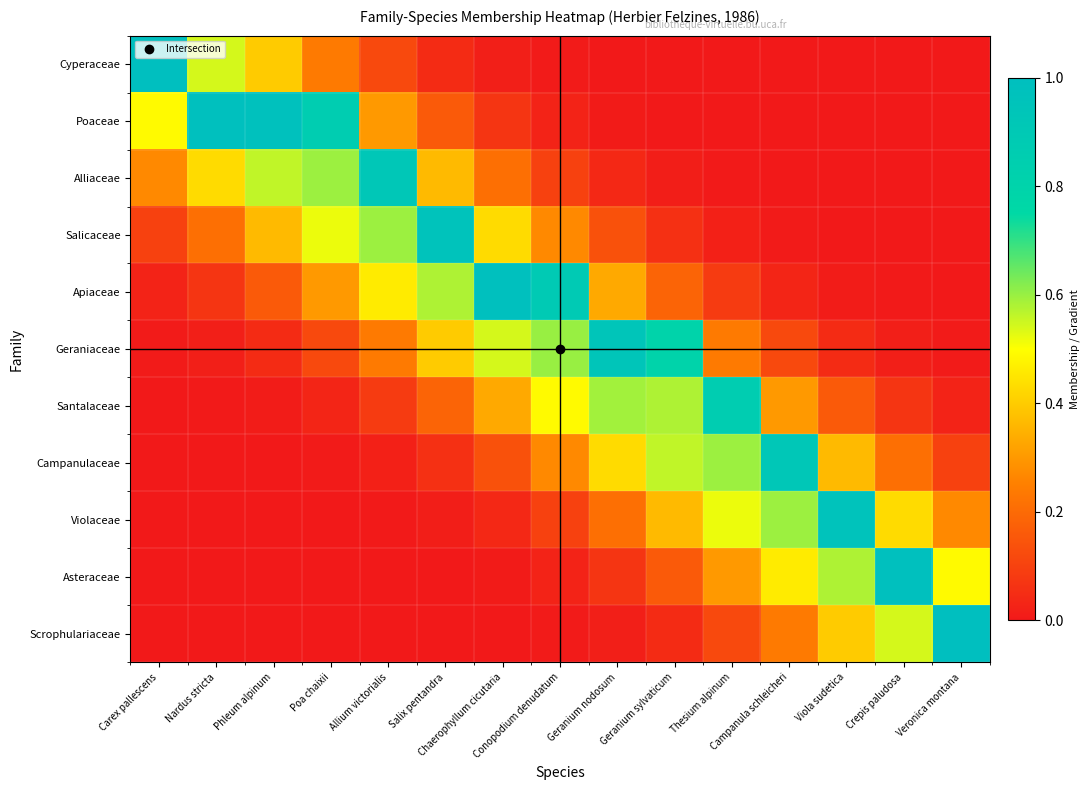

Reading left to right, list all the values displayed in this chart.

Cyperaceae: Carex pallescens=1.0	Nardus stricta=0.5	Phleum alpinum=0.4	Poa chaixii=0.2	Allium victorialis=0.1	Salix pentandra=0.0	Chaerophyllum cicutaria=0.0	Conopodium denudatum=0.0	Geranium nodosum=0.0	Geranium sylvaticum=0.0	Thesium alpinum=0.0	Campanula schleicheri=0.0	Viola sudetica=0.0	Crepis paludosa=0.0	Veronica montana=0.0
Poaceae: Carex pallescens=0.5	Nardus stricta=1.0	Phleum alpinum=1.0	Poa chaixii=0.9	Allium victorialis=0.3	Salix pentandra=0.2	Chaerophyllum cicutaria=0.1	Conopodium denudatum=0.0	Geranium nodosum=0.0	Geranium sylvaticum=0.0	Thesium alpinum=0.0	Campanula schleicheri=0.0	Viola sudetica=0.0	Crepis paludosa=0.0	Veronica montana=0.0
Alliaceae: Carex pallescens=0.3	Nardus stricta=0.4	Phleum alpinum=0.6	Poa chaixii=0.6	Allium victorialis=0.9	Salix pentandra=0.4	Chaerophyllum cicutaria=0.2	Conopodium denudatum=0.1	Geranium nodosum=0.0	Geranium sylvaticum=0.0	Thesium alpinum=0.0	Campanula schleicheri=0.0	Viola sudetica=0.0	Crepis paludosa=0.0	Veronica montana=0.0
Salicaceae: Carex pallescens=0.1	Nardus stricta=0.2	Phleum alpinum=0.4	Poa chaixii=0.5	Allium victorialis=0.6	Salix pentandra=1.0	Chaerophyllum cicutaria=0.4	Conopodium denudatum=0.3	Geranium nodosum=0.1	Geranium sylvaticum=0.1	Thesium alpinum=0.0	Campanula schleicheri=0.0	Viola sudetica=0.0	Crepis paludosa=0.0	Veronica montana=0.0
Apiaceae: Carex pallescens=0.0	Nardus stricta=0.1	Phleum alpinum=0.2	Poa chaixii=0.3	Allium victorialis=0.5	Salix pentandra=0.6	Chaerophyllum cicutaria=1.0	Conopodium denudatum=0.9	Geranium nodosum=0.3	Geranium sylvaticum=0.2	Thesium alpinum=0.1	Campanula schleicheri=0.0	Viola sudetica=0.0	Crepis paludosa=0.0	Veronica montana=0.0
Geraniaceae: Carex pallescens=0.0	Nardus stricta=0.0	Phleum alpinum=0.0	Poa chaixii=0.1	Allium victorialis=0.2	Salix pentandra=0.4	Chaerophyllum cicutaria=0.5	Conopodium denudatum=0.6	Geranium nodosum=0.9	Geranium sylvaticum=0.8	Thesium alpinum=0.2	Campanula schleicheri=0.1	Viola sudetica=0.0	Crepis paludosa=0.0	Veronica montana=0.0
Santalaceae: Carex pallescens=0.0	Nardus stricta=0.0	Phleum alpinum=0.0	Poa chaixii=0.0	Allium victorialis=0.1	Salix pentandra=0.2	Chaerophyllum cicutaria=0.3	Conopodium denudatum=0.5	Geranium nodosum=0.6	Geranium sylvaticum=0.6	Thesium alpinum=0.9	Campanula schleicheri=0.3	Viola sudetica=0.2	Crepis paludosa=0.1	Veronica montana=0.0
Campanulaceae: Carex pallescens=0.0	Nardus stricta=0.0	Phleum alpinum=0.0	Poa chaixii=0.0	Allium victorialis=0.0	Salix pentandra=0.1	Chaerophyllum cicutaria=0.1	Conopodium denudatum=0.3	Geranium nodosum=0.4	Geranium sylvaticum=0.6	Thesium alpinum=0.6	Campanula schleicheri=0.9	Viola sudetica=0.4	Crepis paludosa=0.2	Veronica montana=0.1
Violaceae: Carex pallescens=0.0	Nardus stricta=0.0	Phleum alpinum=0.0	Poa chaixii=0.0	Allium victorialis=0.0	Salix pentandra=0.0	Chaerophyllum cicutaria=0.0	Conopodium denudatum=0.1	Geranium nodosum=0.2	Geranium sylvaticum=0.4	Thesium alpinum=0.5	Campanula schleicheri=0.6	Viola sudetica=1.0	Crepis paludosa=0.4	Veronica montana=0.3
Asteraceae: Carex pallescens=0.0	Nardus stricta=0.0	Phleum alpinum=0.0	Poa chaixii=0.0	Allium victorialis=0.0	Salix pentandra=0.0	Chaerophyllum cicutaria=0.0	Conopodium denudatum=0.0	Geranium nodosum=0.1	Geranium sylvaticum=0.2	Thesium alpinum=0.3	Campanula schleicheri=0.5	Viola sudetica=0.6	Crepis paludosa=1.0	Veronica montana=0.5
Scrophulariaceae: Carex pallescens=0.0	Nardus stricta=0.0	Phleum alpinum=0.0	Poa chaixii=0.0	Allium victorialis=0.0	Salix pentandra=0.0	Chaerophyllum cicutaria=0.0	Conopodium denudatum=0.0	Geranium nodosum=0.0	Geranium sylvaticum=0.0	Thesium alpinum=0.1	Campanula schleicheri=0.2	Viola sudetica=0.4	Crepis paludosa=0.5	Veronica montana=1.0